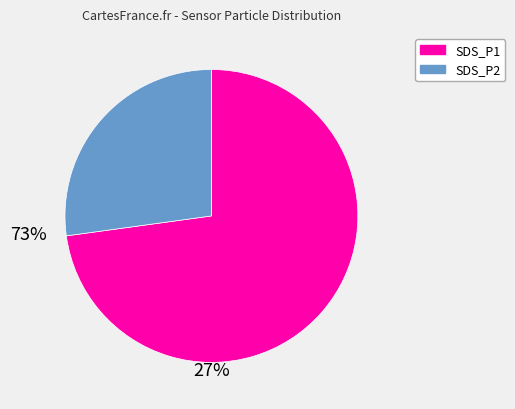

Which category accounts for the majority?

SDS_P1